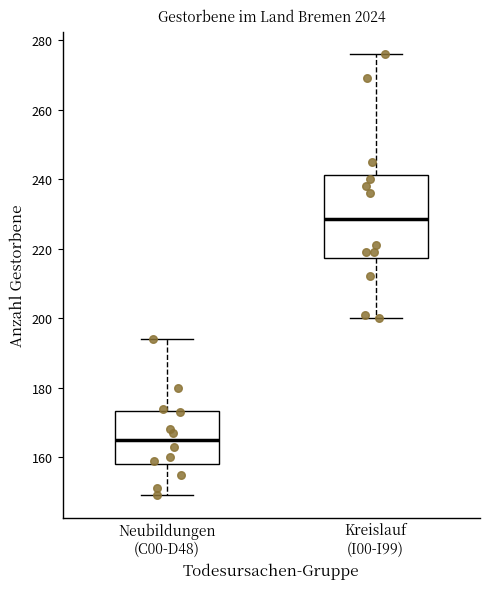

Where does the upper whisker of the box for Neubildungen (C00-D48) end on the y-axis? The values are not printed on the chart, so give them approximately, as read against the axis.

194